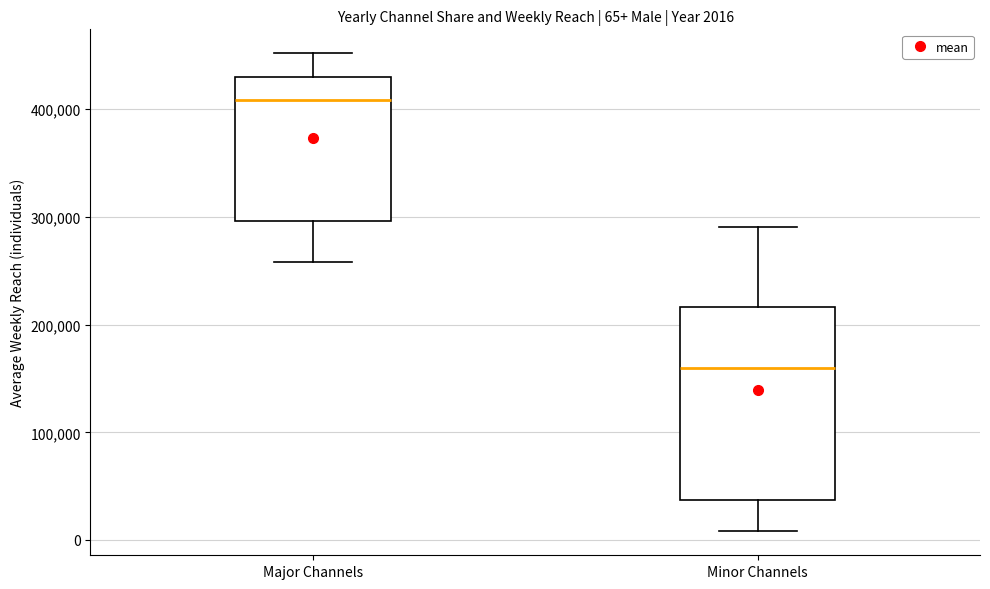

Which box has the lowest median line?

Minor Channels